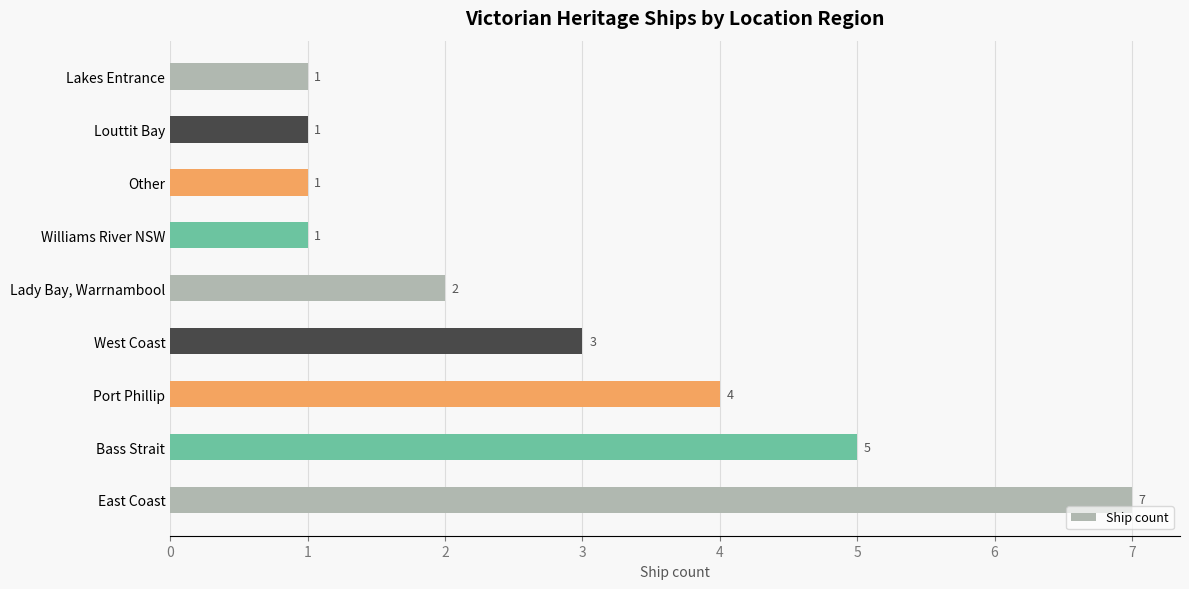

What is the average value?

3